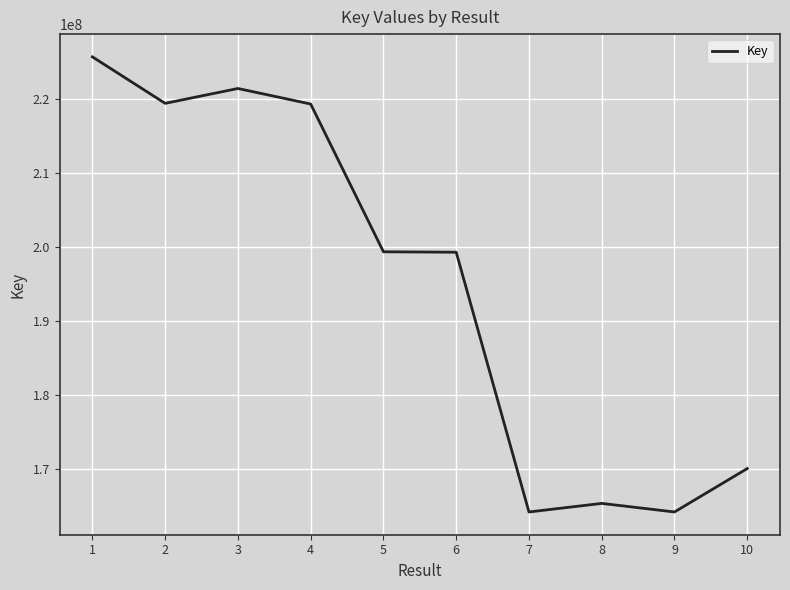

Is it true that the value at 3 is 56898668?

False